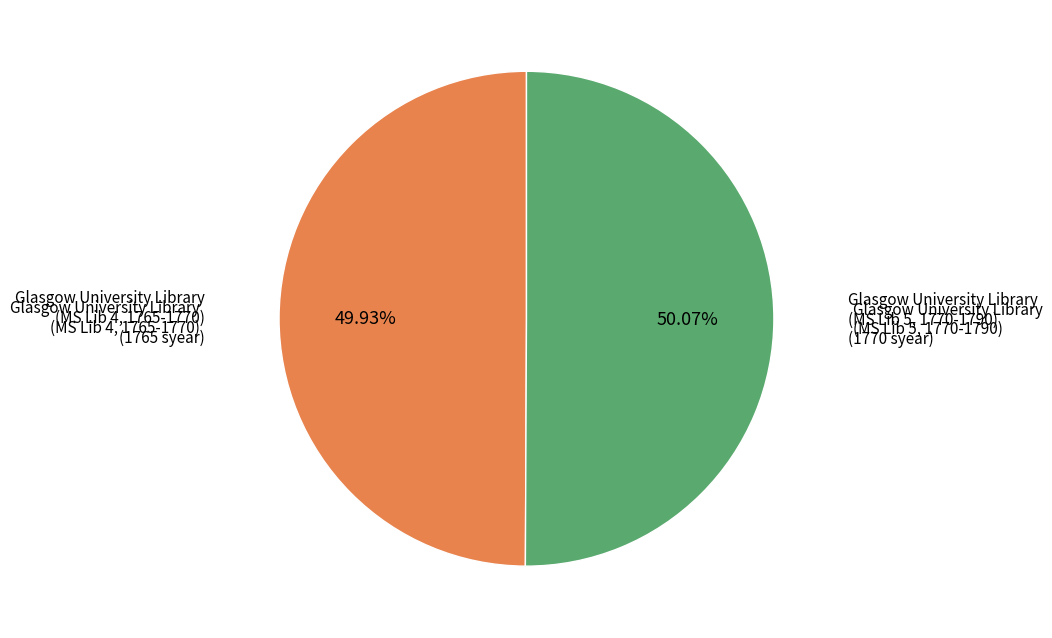

To the nearest percent, what is the average slice percentage?

50%